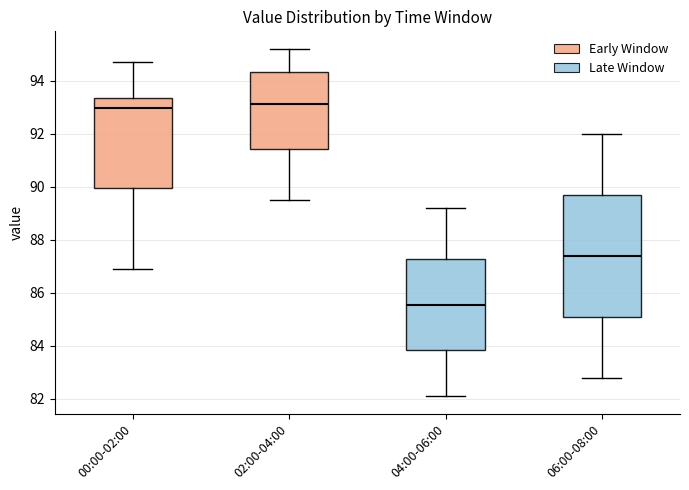

Reading left to right, transcribe this box plot: for each box, give where its median line is, the range the box spans, and where its two whiskers end, as read against the y-axis. The values are not printed on the chart, so give them approximately, as read against the axis.

00:00-02:00: median 93.0, box 90.0 to 93.4, whiskers 87.0 to 94.8
02:00-04:00: median 93.2, box 91.4 to 94.4, whiskers 89.6 to 95.2
04:00-06:00: median 85.6, box 83.8 to 87.2, whiskers 82.2 to 89.2
06:00-08:00: median 87.4, box 85.2 to 89.8, whiskers 82.8 to 92.0